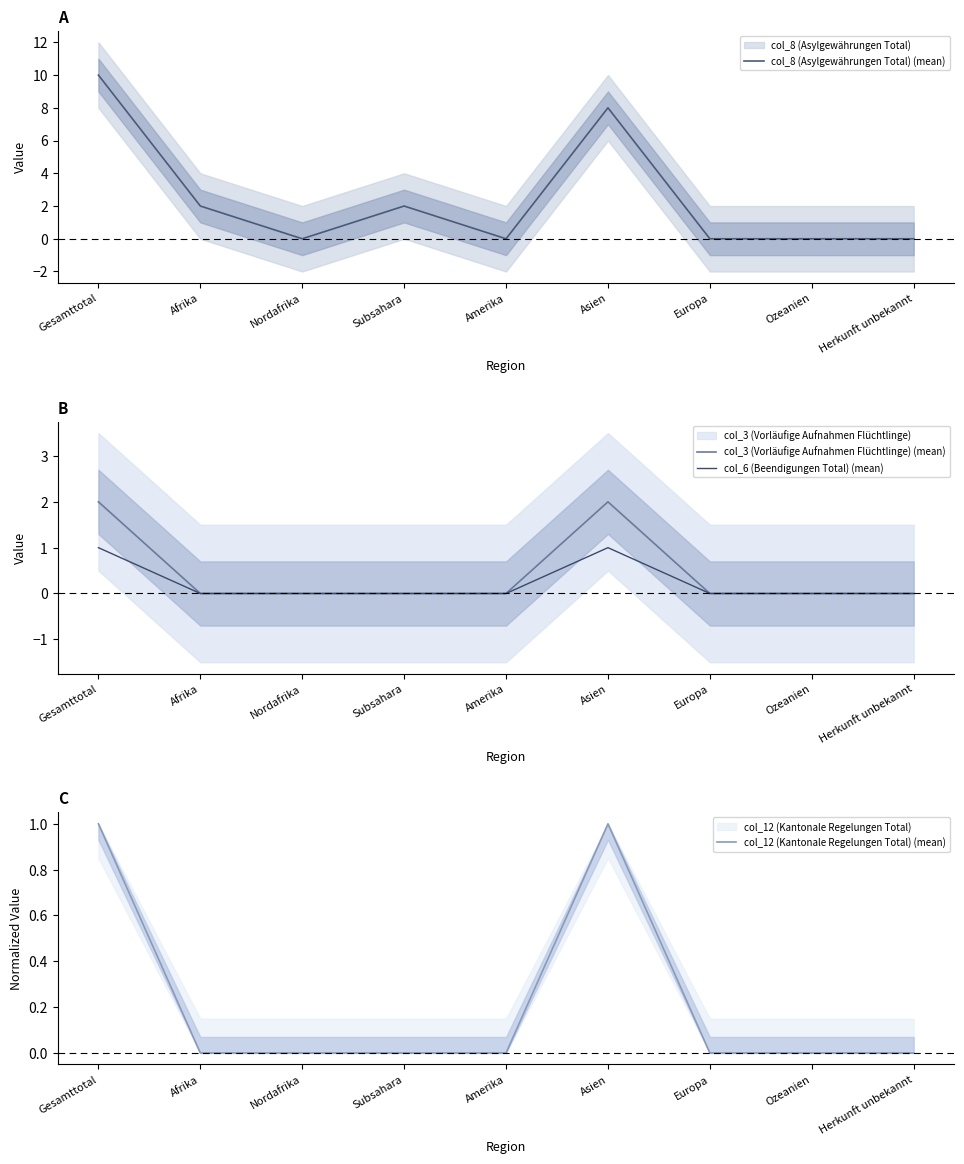

Reading left to right, what are all the values shown in this chart?

col_8 (Asylgewährungen Total) (mean): Gesamttotal=10.0	Afrika=2.0	Nordafrika=0.0	Subsahara=2.0	Amerika=0.0	Asien=8.0	Europa=0.0	Ozeanien=0.0	Herkunft unbekannt=0.0
col_3 (Vorläufige Aufnahmen Flüchtlinge) (mean): Gesamttotal=2.0	Afrika=0.0	Nordafrika=0.0	Subsahara=0.0	Amerika=0.0	Asien=2.0	Europa=0.0	Ozeanien=0.0	Herkunft unbekannt=0.0
col_6 (Beendigungen Total) (mean): Gesamttotal=1.0	Afrika=0.0	Nordafrika=0.0	Subsahara=0.0	Amerika=0.0	Asien=1.0	Europa=0.0	Ozeanien=0.0	Herkunft unbekannt=0.0
col_12 (Kantonale Regelungen Total) (mean): Gesamttotal=1.0	Afrika=0.0	Nordafrika=0.0	Subsahara=0.0	Amerika=0.0	Asien=1.0	Europa=0.0	Ozeanien=0.0	Herkunft unbekannt=0.0